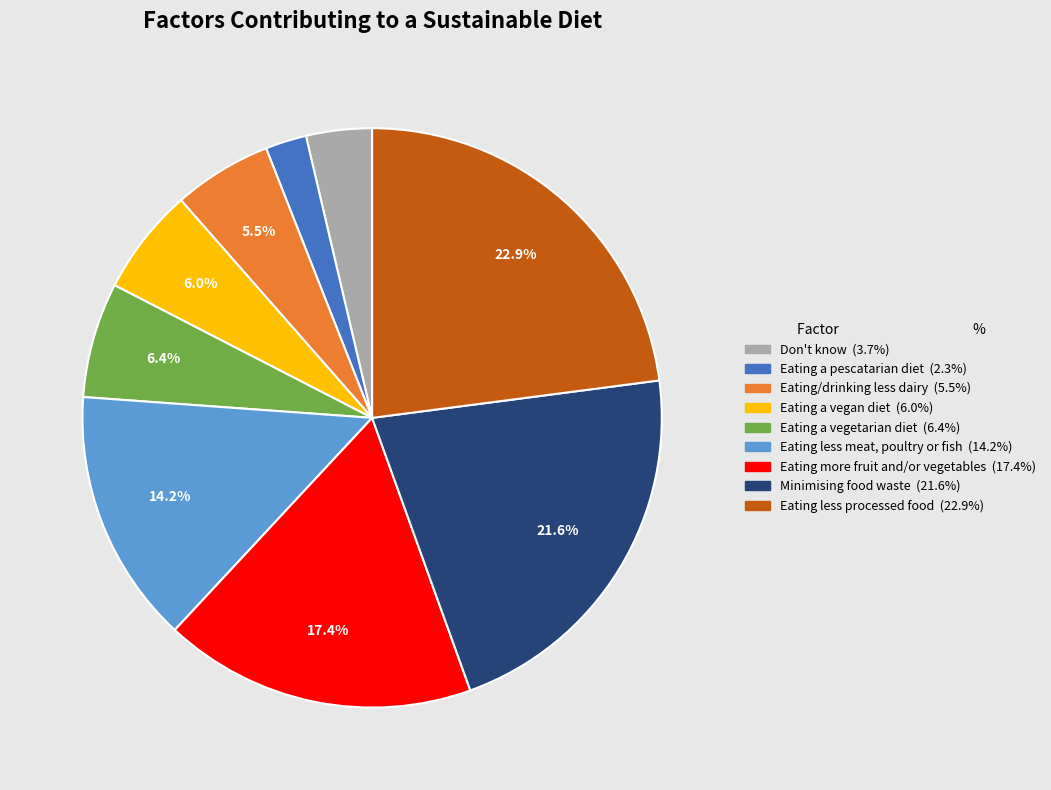

What is the smallest slice in the pie chart?

Eating a pescatarian diet